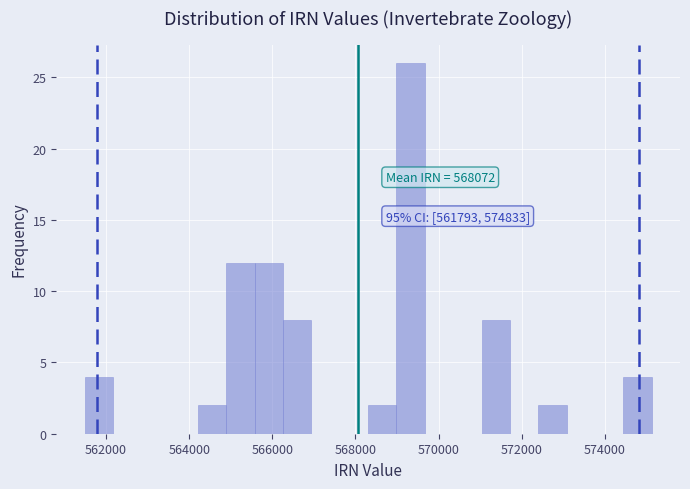

Read against the x-axis, roughly where is the centre of the tallest bar?

569400